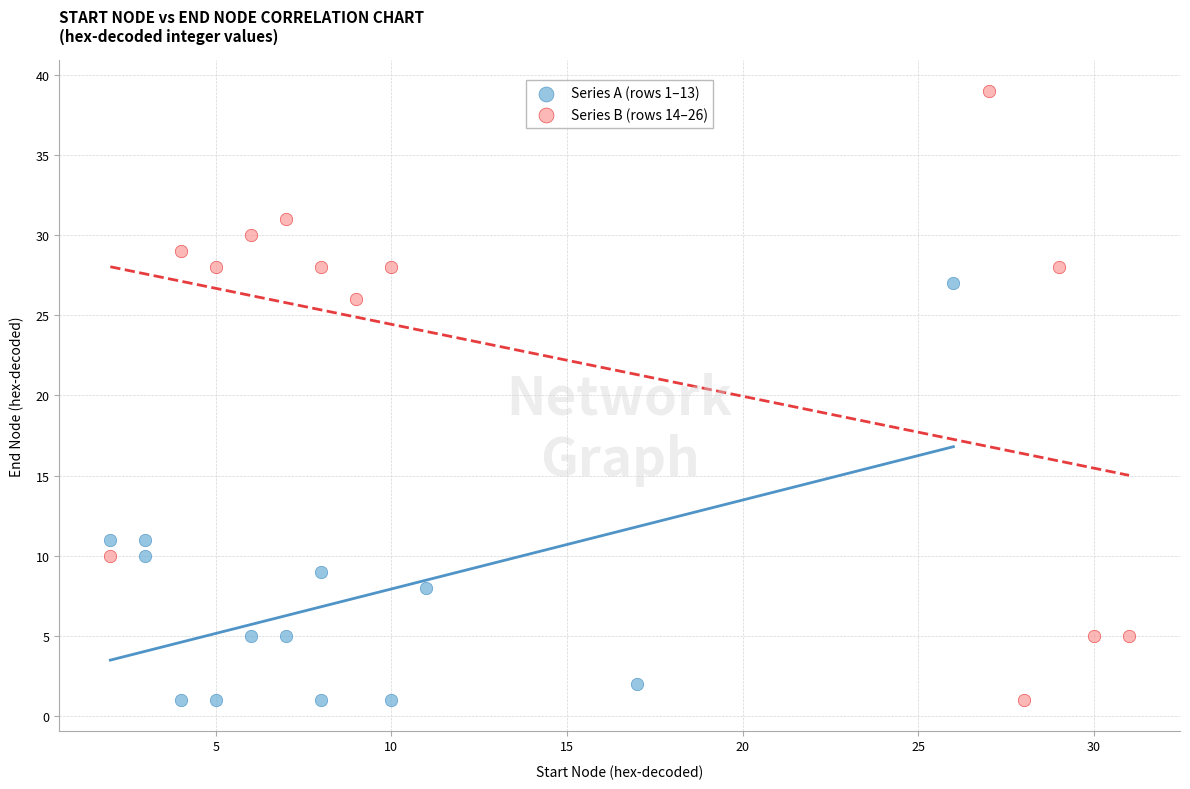

Which series reaches the maximum Y coordinate?

Series B (rows 14–26)